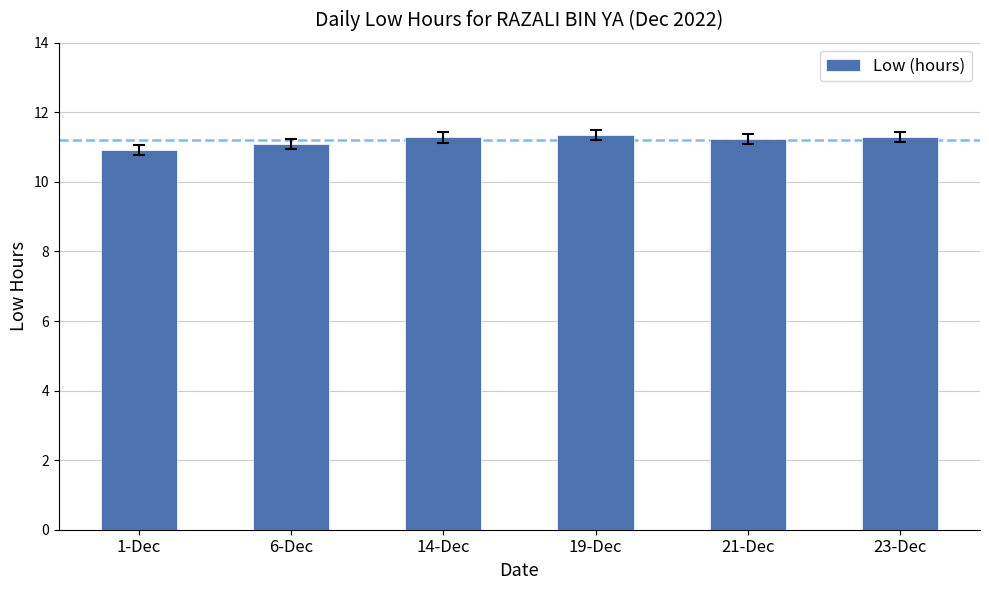

Is it true that the value at 21-Dec is 18.8?

False